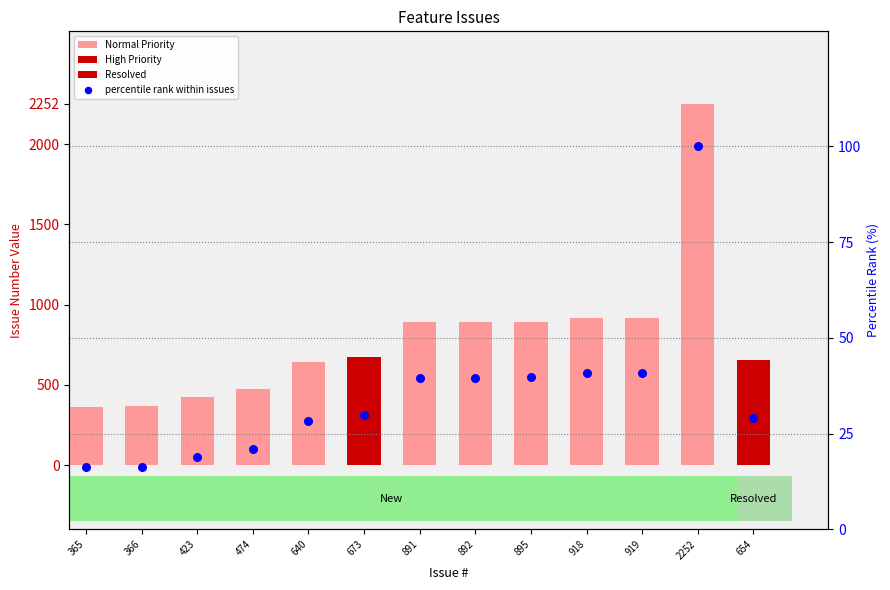

Between 654 and 892, which is larger?

892